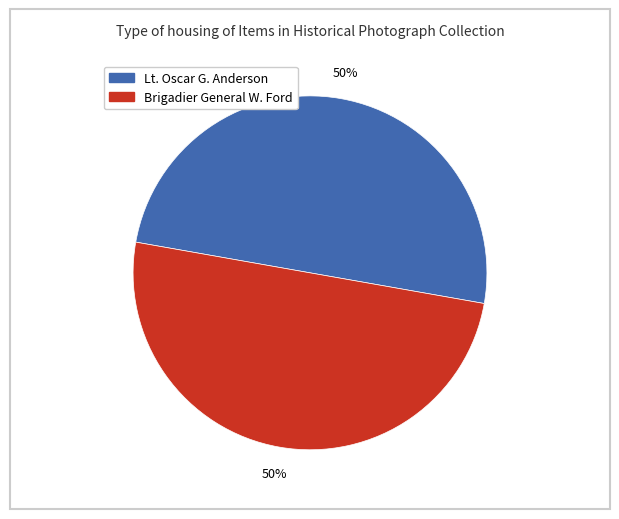

To the nearest percent, what is the average slice percentage?

50%